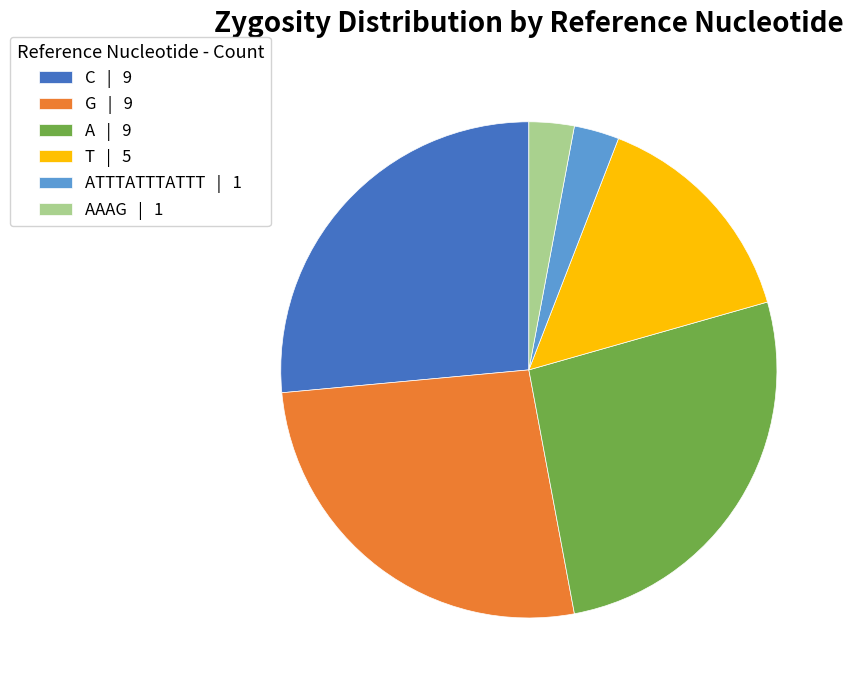

Is the sum of G | 9 and AAAG | 1 greater than half?

No